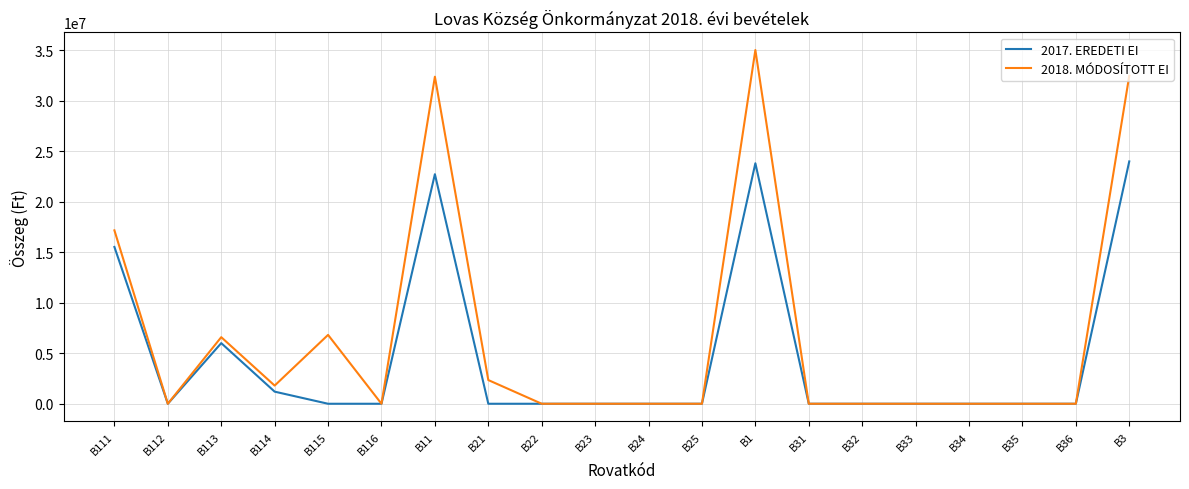

Which series has the largest total across all categories?

2018. MÓDOSÍTOTT EI